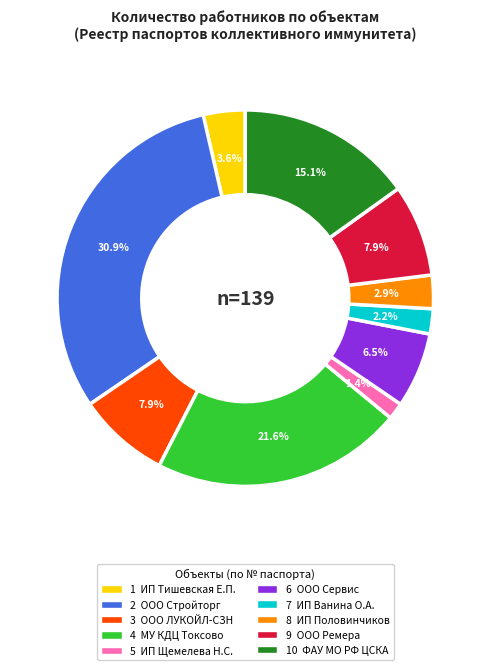

Does any single category account for the majority?

No